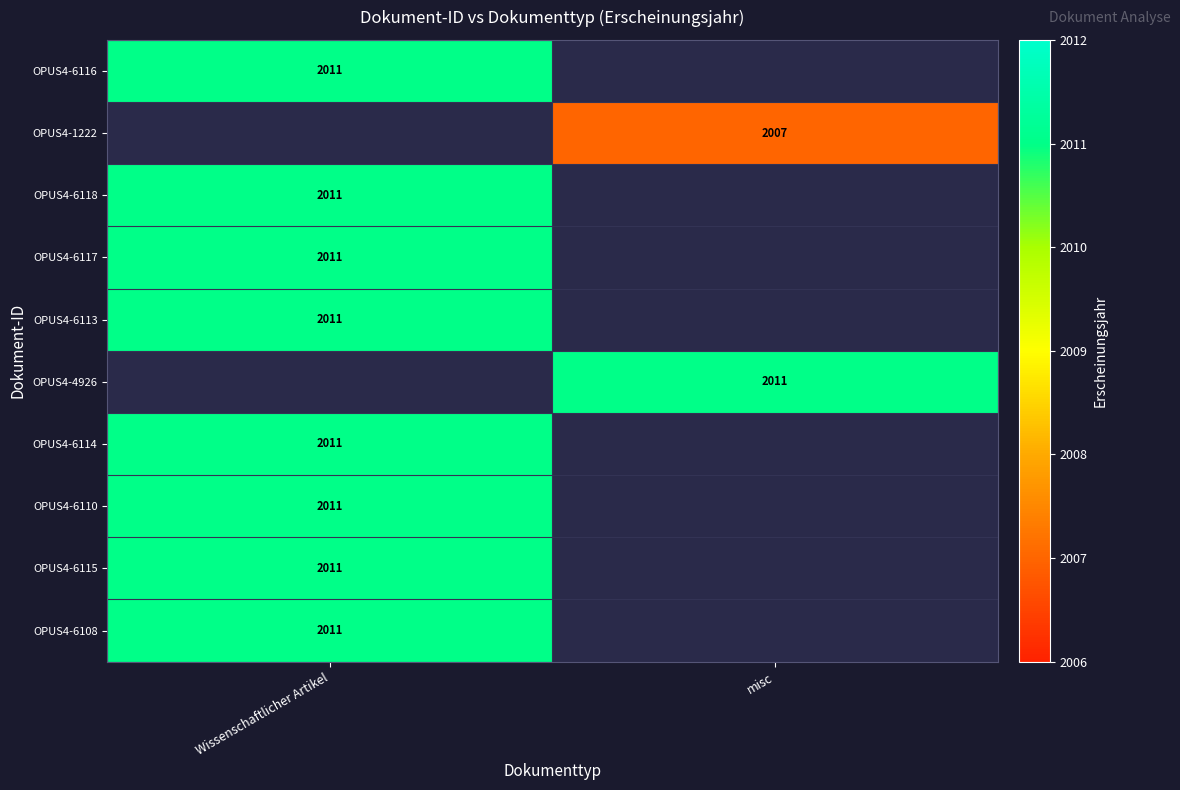

The value of OPUS4-6108 at Wissenschaftlicher Artikel is 1071. True or false?

False